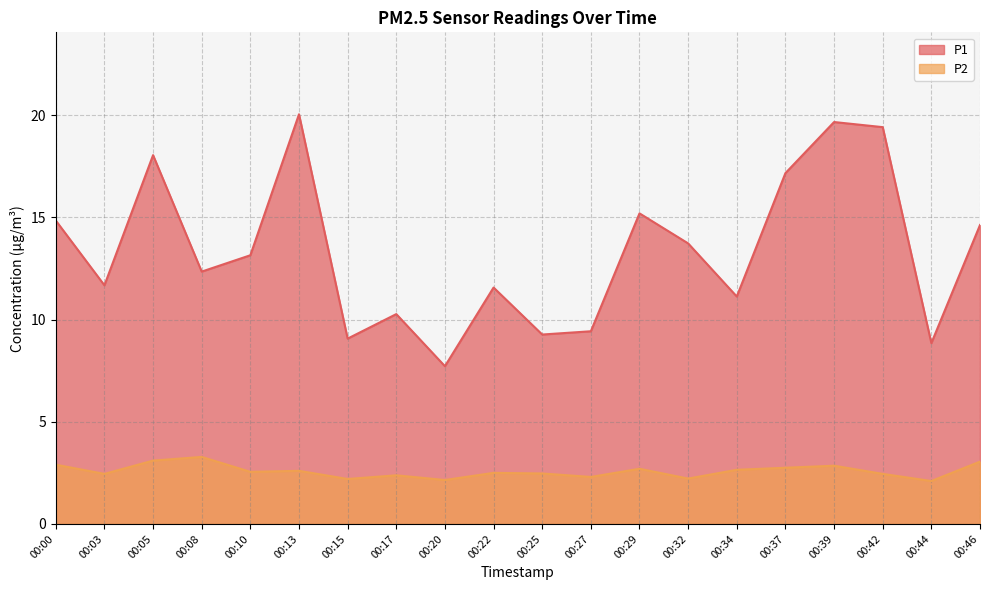

Is the value of P2 at 00:15 greater than the value of P1 at 00:37?

No